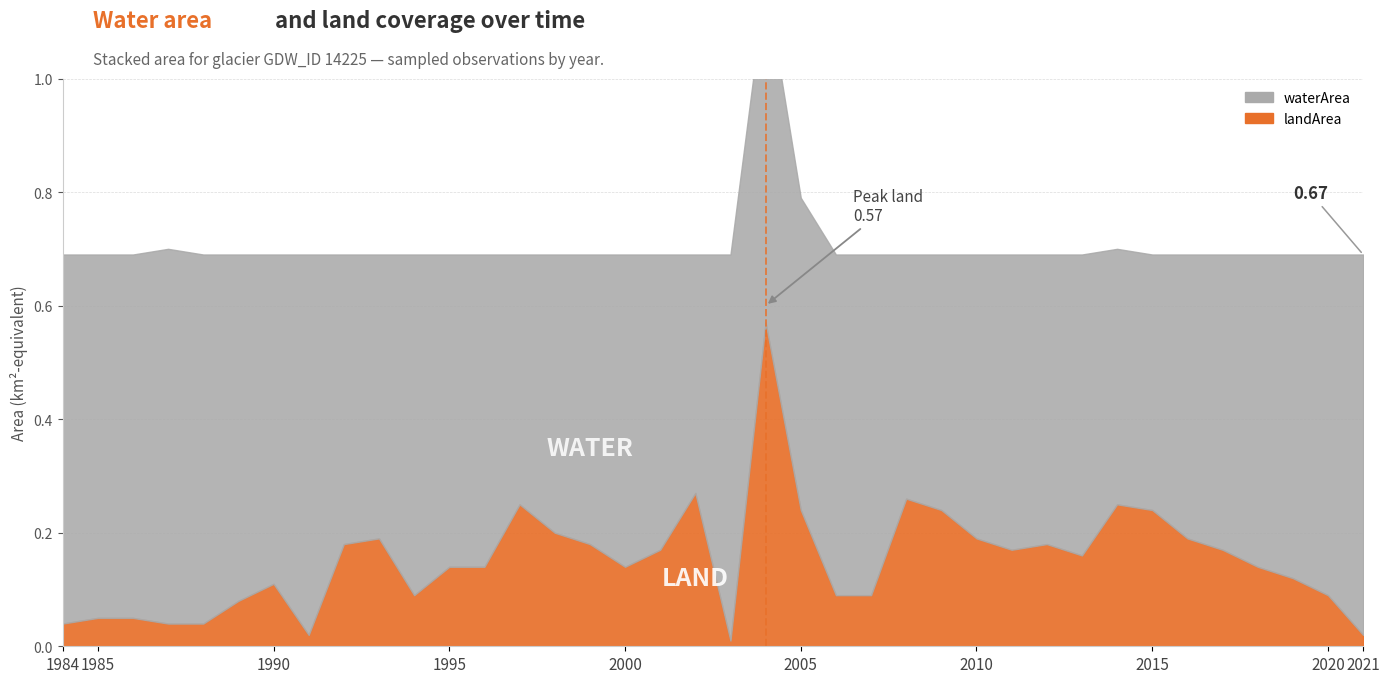

Reading left to right, list all the values displayed in this chart.

waterArea: 0.7	0.6	0.6	0.7	0.7	0.6	0.6	0.7	0.5	0.5	0.6	0.6	0.6	0.4	0.5	0.5	0.6	0.5	0.4	0.7	0.6	0.6	0.6	0.6	0.4	0.5	0.5	0.5	0.5	0.5	0.5	0.5	0.5	0.5	0.6	0.6	0.6	0.7
landArea: 0.0	0.1	0.1	0.0	0.0	0.1	0.1	0.0	0.2	0.2	0.1	0.1	0.1	0.2	0.2	0.2	0.1	0.2	0.3	0.0	0.6	0.2	0.1	0.1	0.3	0.2	0.2	0.2	0.2	0.2	0.2	0.2	0.2	0.2	0.1	0.1	0.1	0.0